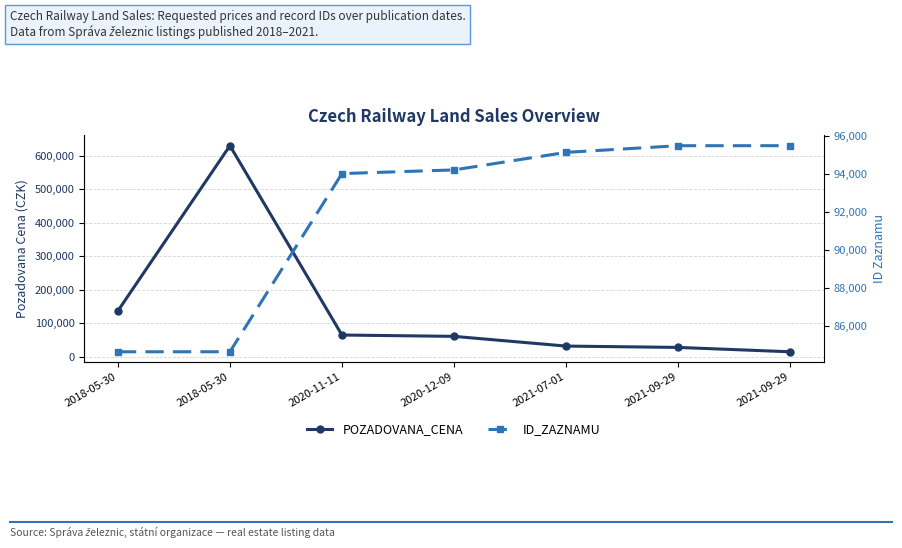

What is the difference between the highest and lowest values at 2018-05-30?

52351